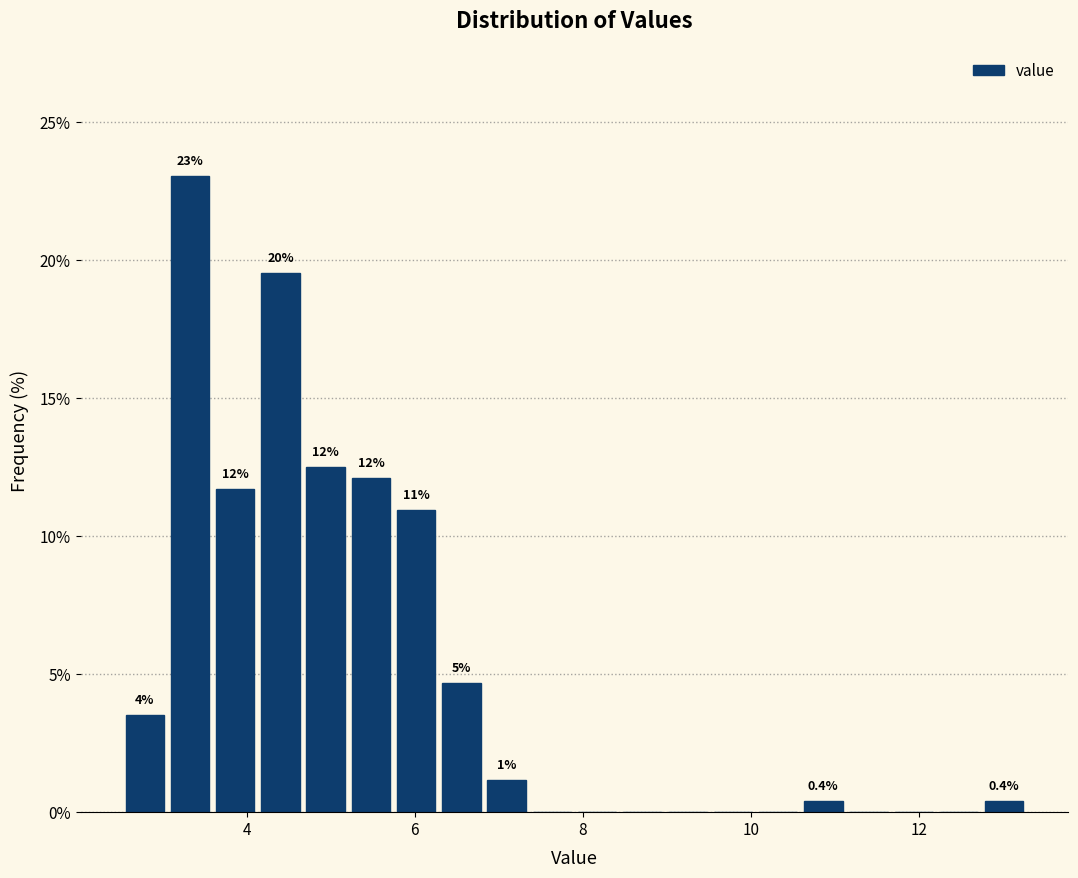

Read against the x-axis, roughly where is the centre of the tallest bar?

3.4